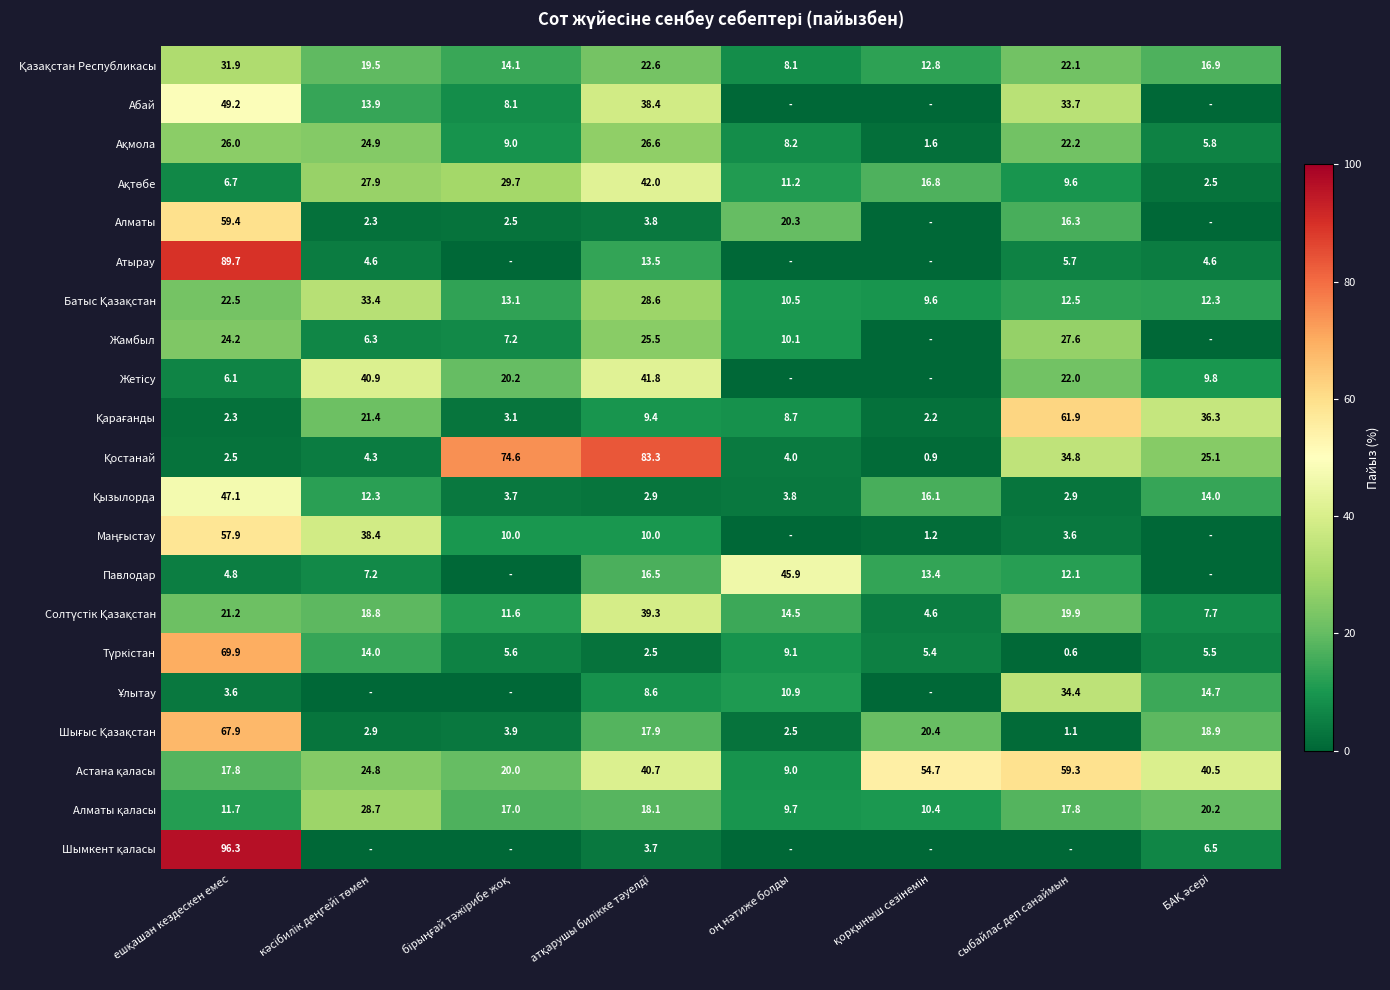

Where does the Алматы series first go above 3?

ешқашан кездескен емес